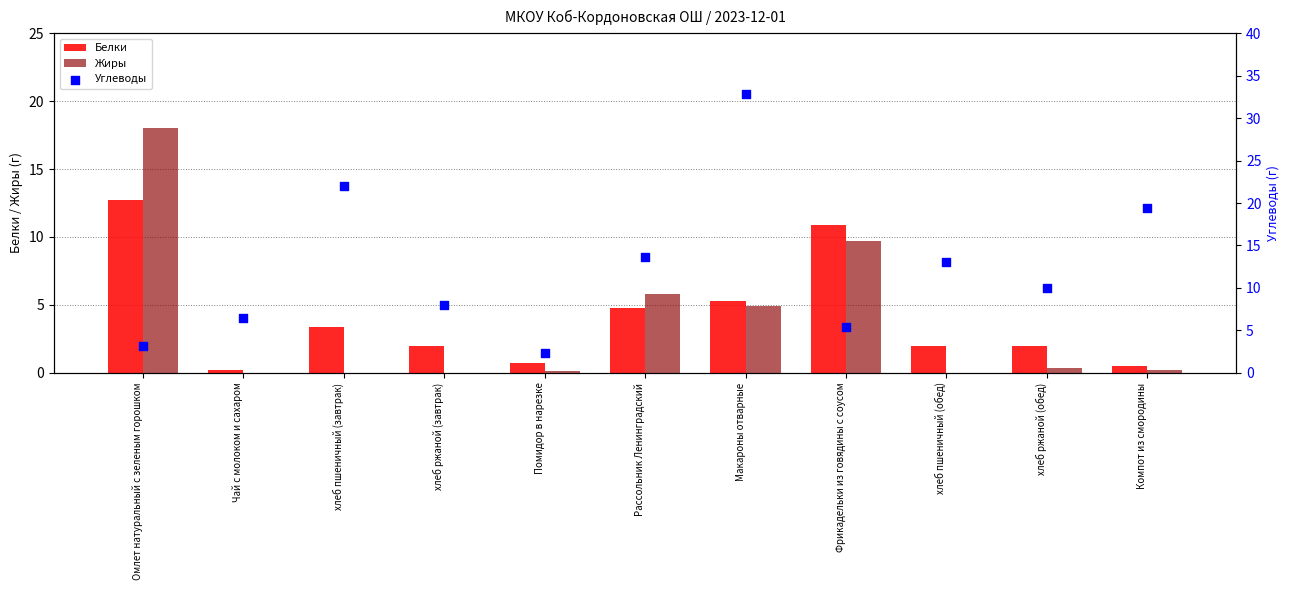

What is the total value across all series at Омлет натуральный с зеленым горошком?

33.9